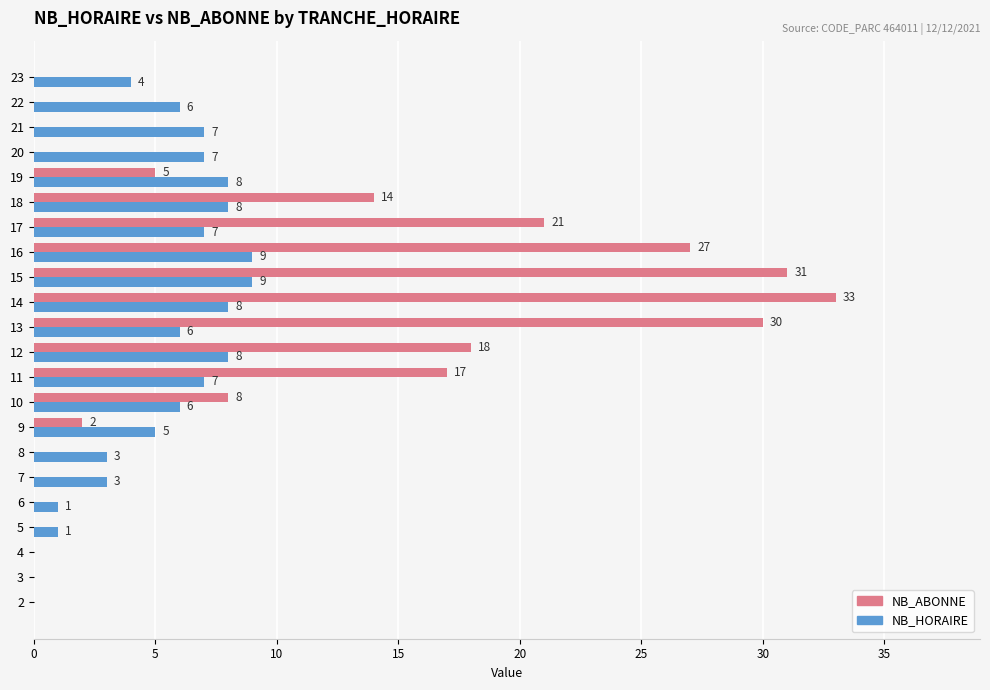

True or false: NB_HORAIRE has a value of 1 at 6.

True